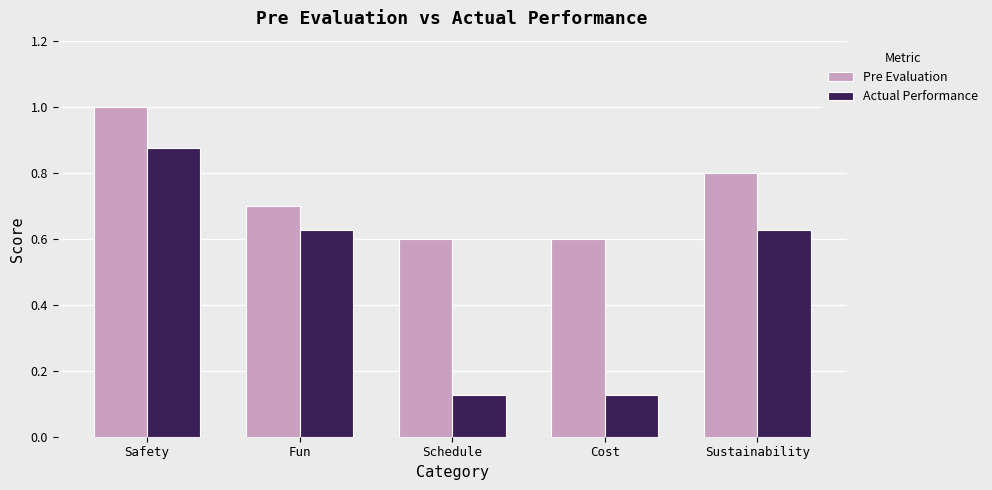

At Sustainability, list the series in order from largest to smallest.

Pre Evaluation, Actual Performance